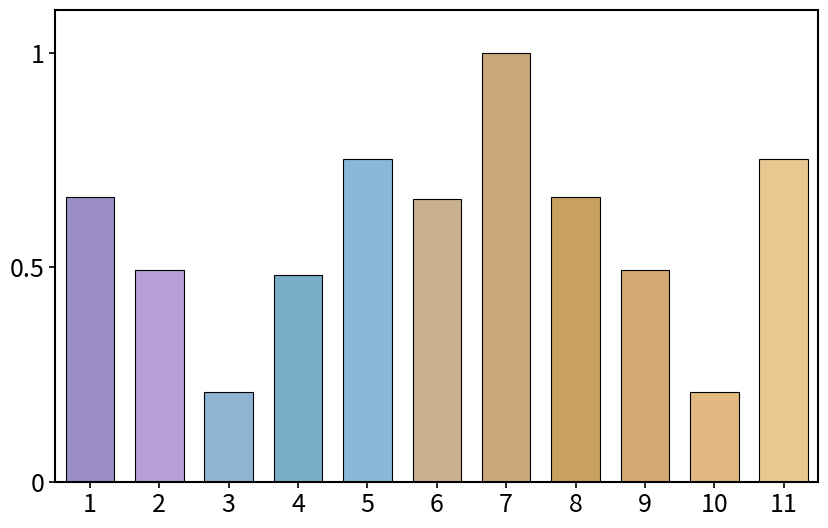

What is the sum of all values?

6.4